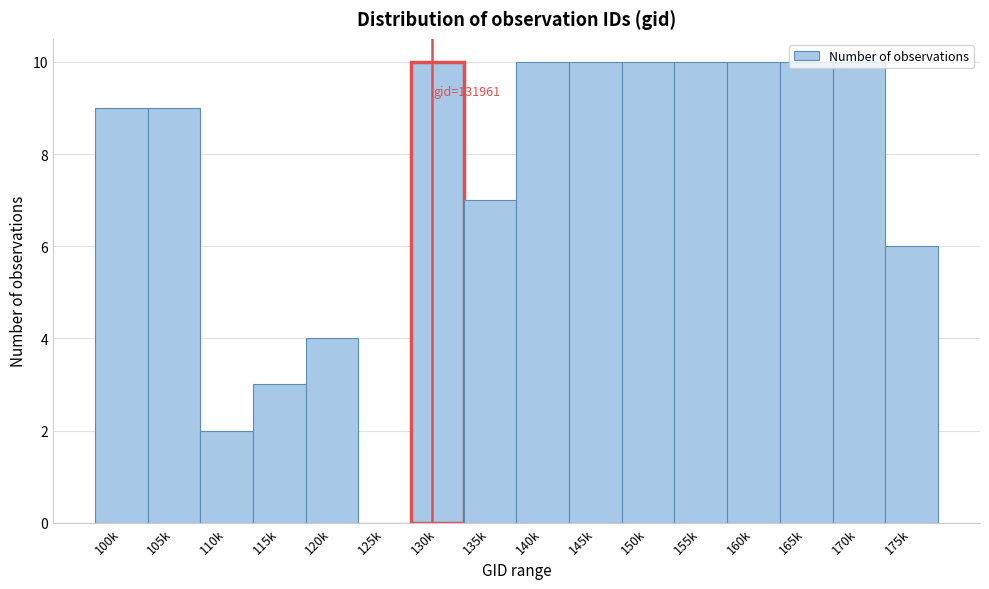

True or false: the data shows 5 at 105k.

False